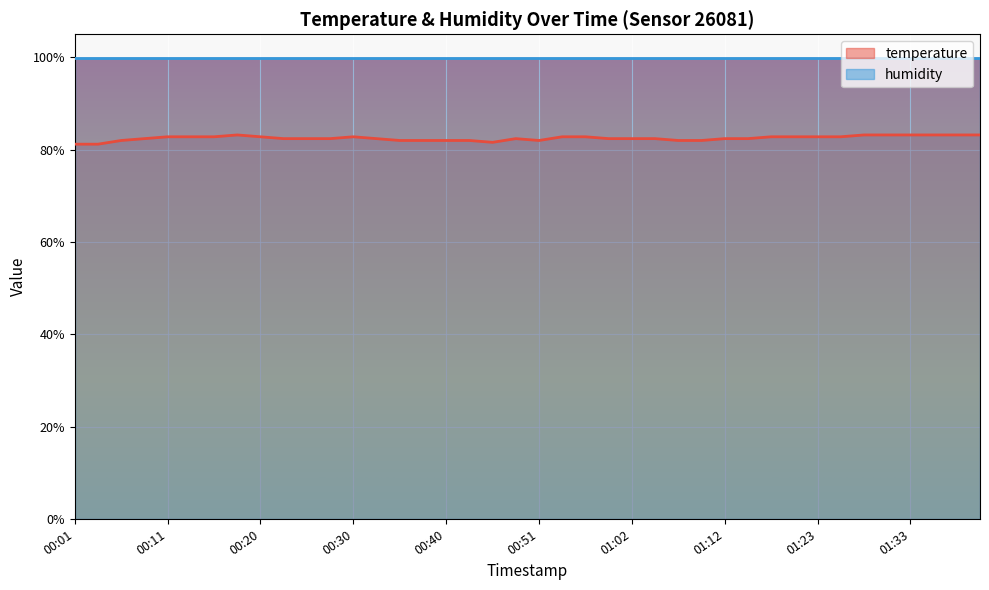

Where is the first local minimum?

00:46